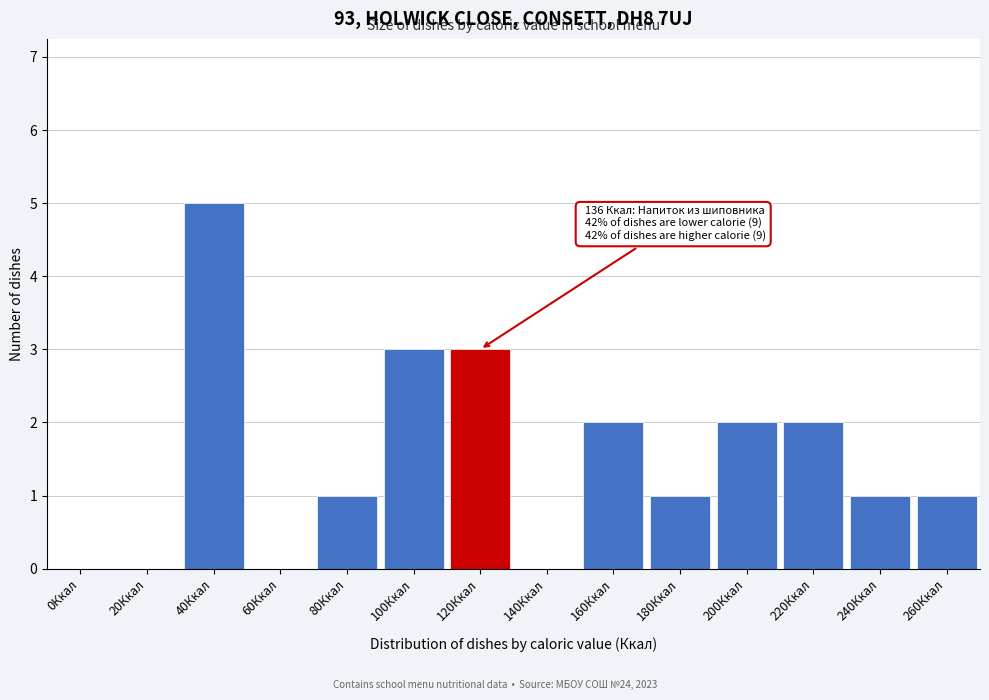

Reading left to right, extract all data points from this chart.

0Ккал=0	20Ккал=0	40Ккал=5	60Ккал=0	80Ккал=1	100Ккал=3	120Ккал=3	140Ккал=0	160Ккал=2	180Ккал=1	200Ккал=2	220Ккал=2	240Ккал=1	260Ккал=1